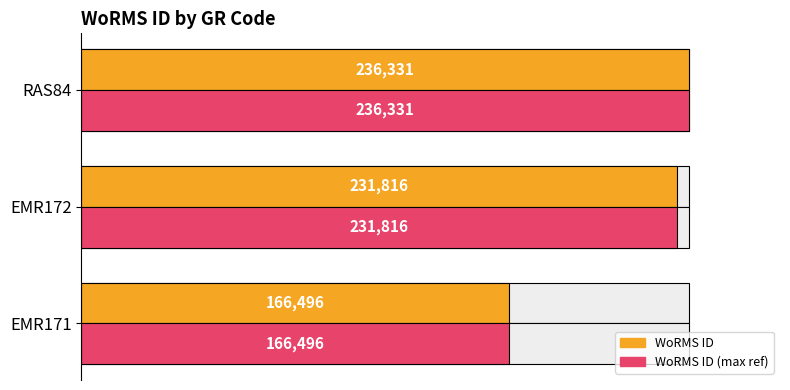

Is it true that WoRMS ID (max ref) equals 368810 at EMR172?

False